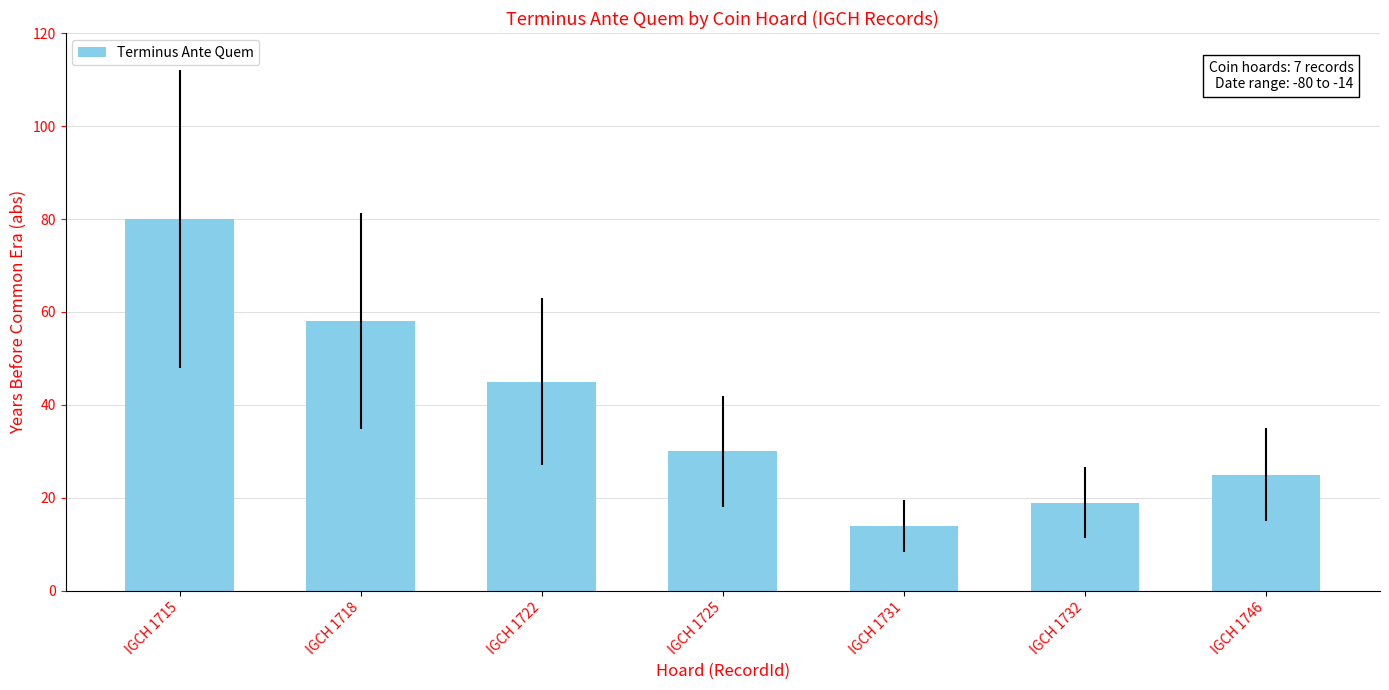

Read the value at IGCH 1731, to the nearest 10.

10